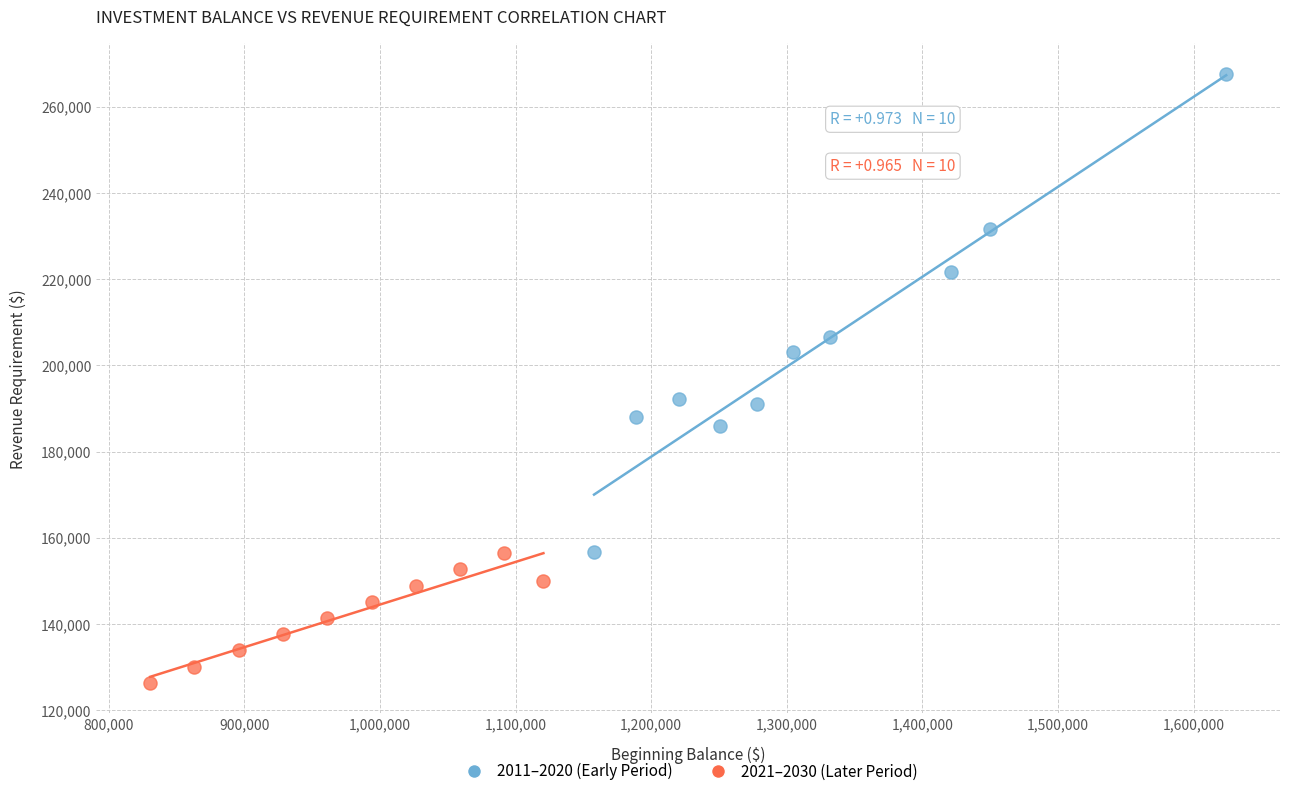

Which series reaches the minimum Y coordinate?

2021–2030 (Later Period)